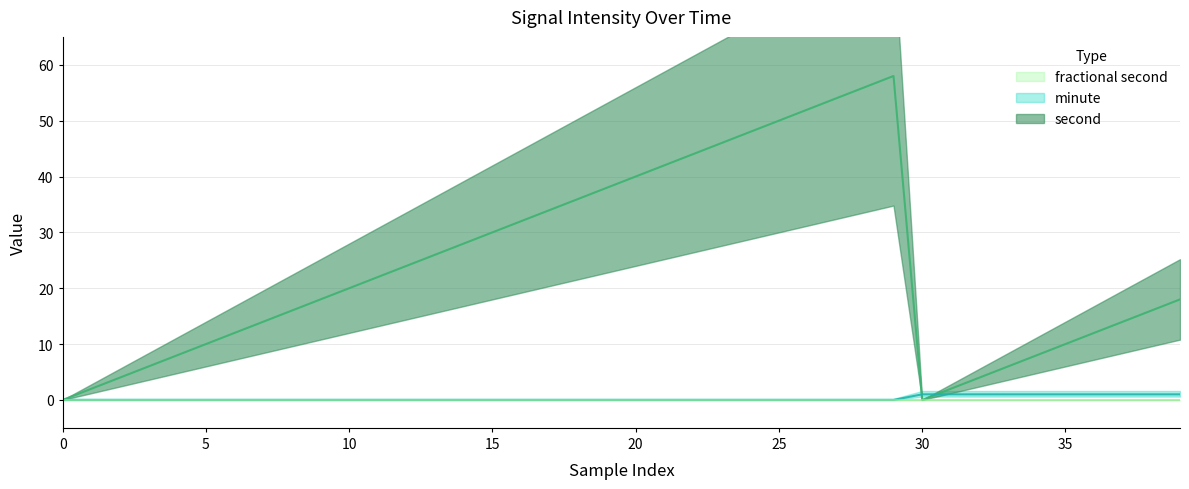

How many positive values does the minute (line) series have?

10